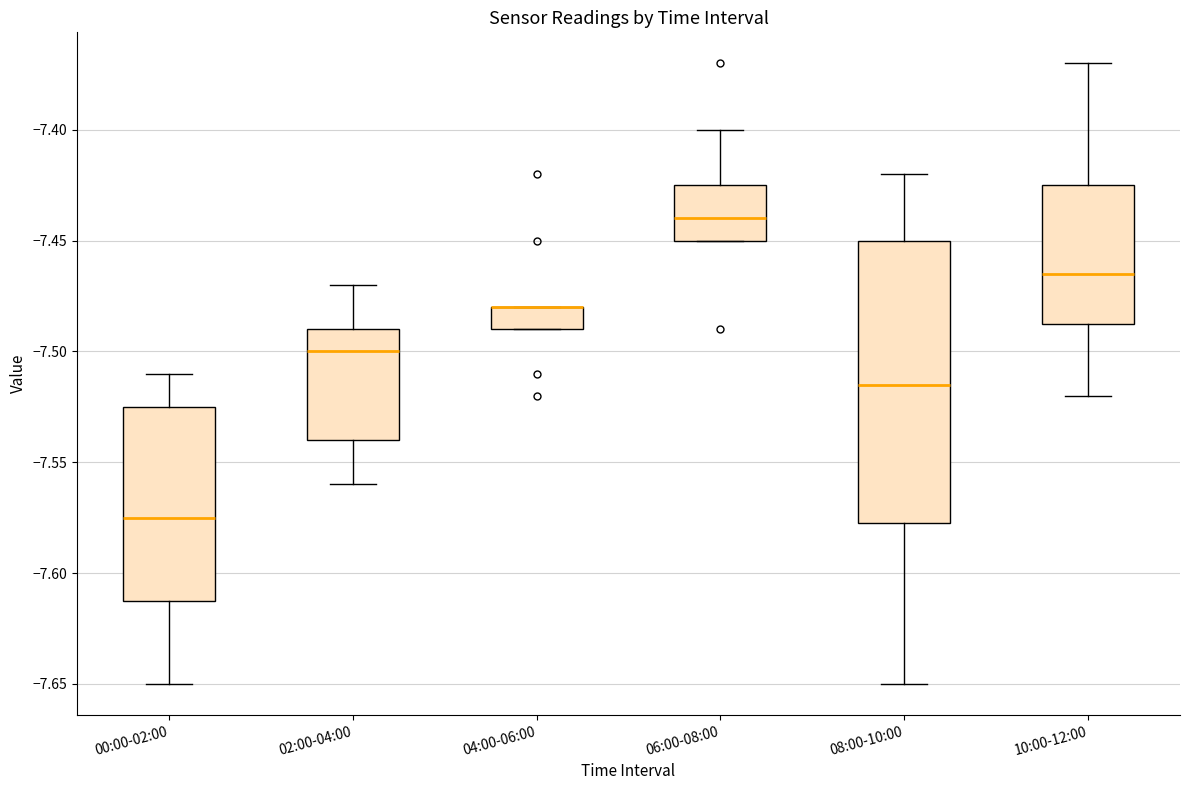

Where does the lower whisker of the box for 10:00-12:00 end on the y-axis? The values are not printed on the chart, so give them approximately, as read against the axis.

-7.520